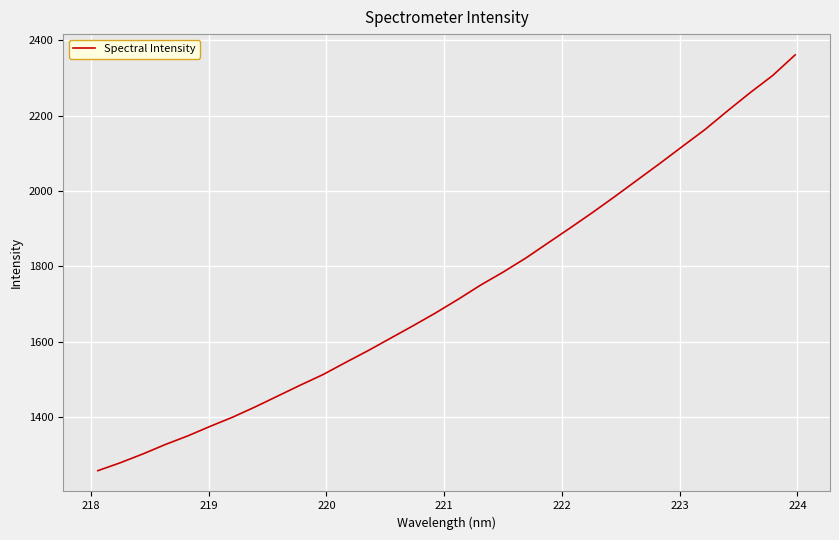

What is the smallest value displayed?

1257.0